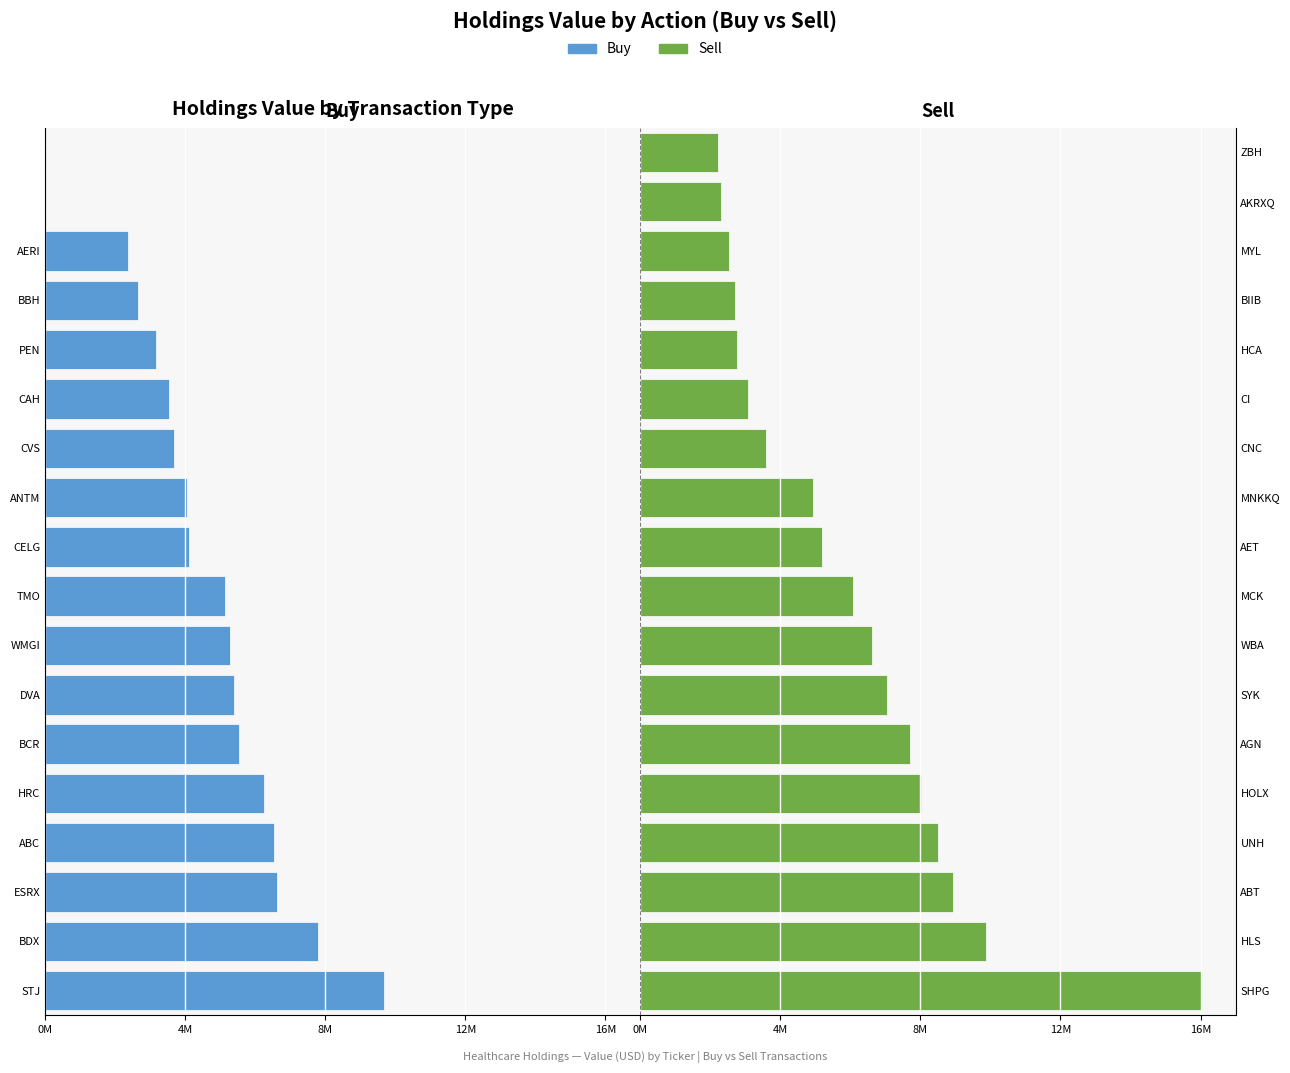

Which series has the largest total across all categories?

Sell